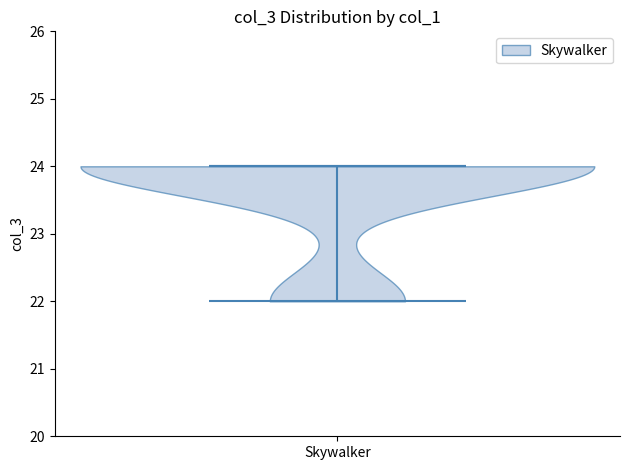

Read this violin plot against the y-axis: where its median line is, and the lowest and highest points the violin reaches. The values are not printed on the chart, so give them approximately, as read against the axis.

median line 24, lowest point 22, highest point 24